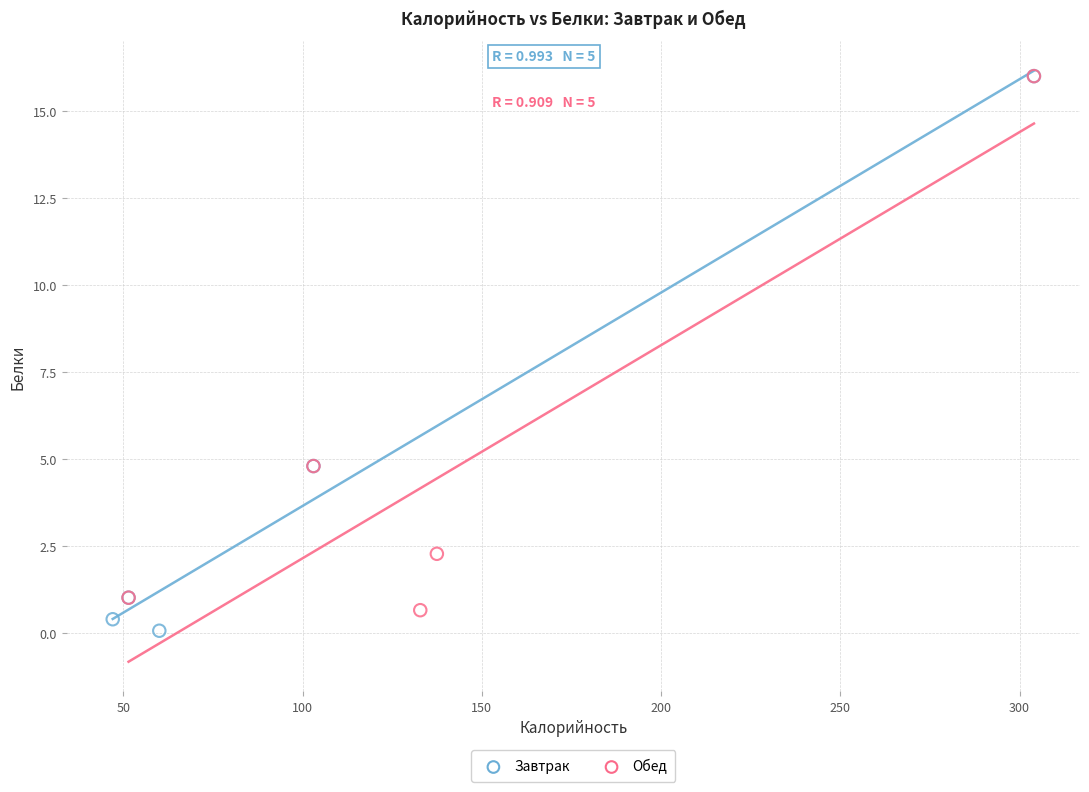

What are all the series names shown in the legend?

Завтрак, Обед